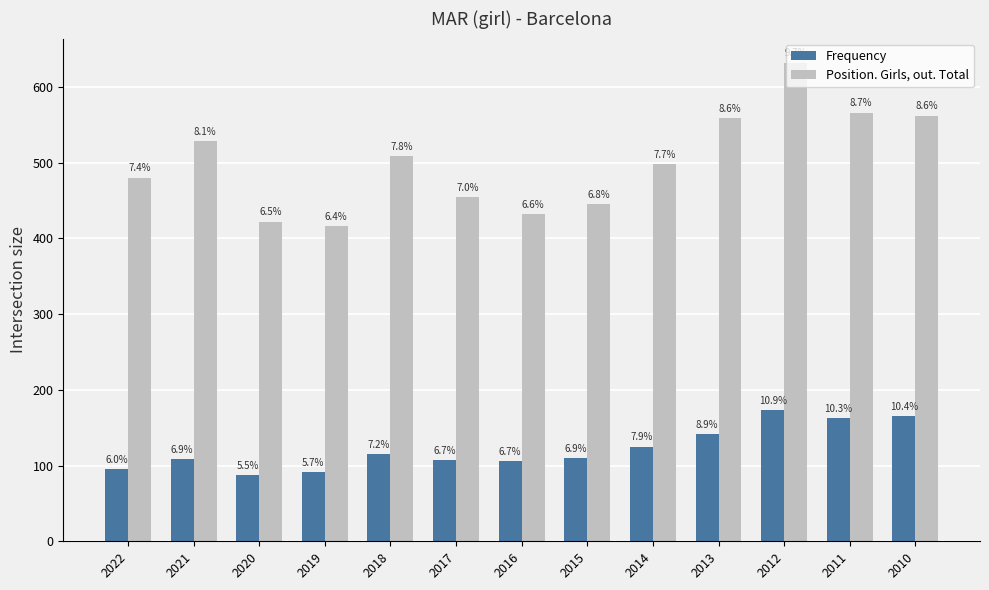

True or false: Position. Girls, out. Total has a value of 228 at 2012.

False